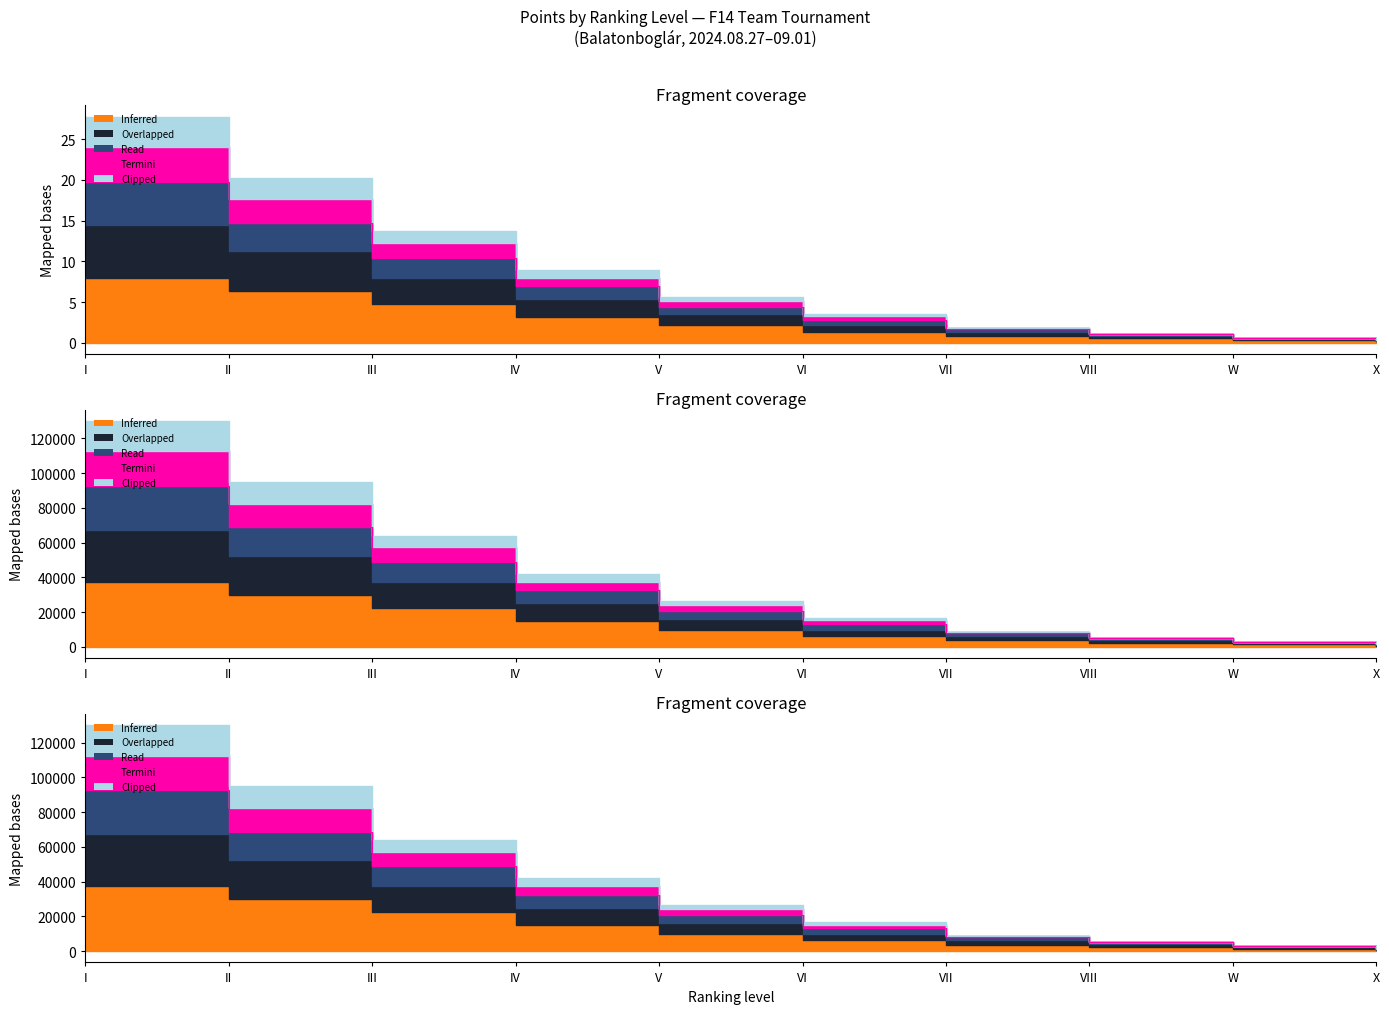

Rank the categories by Overlapped value from lowest to highest.

X, W, VIII, VII, VI, V, IV, III, II, I